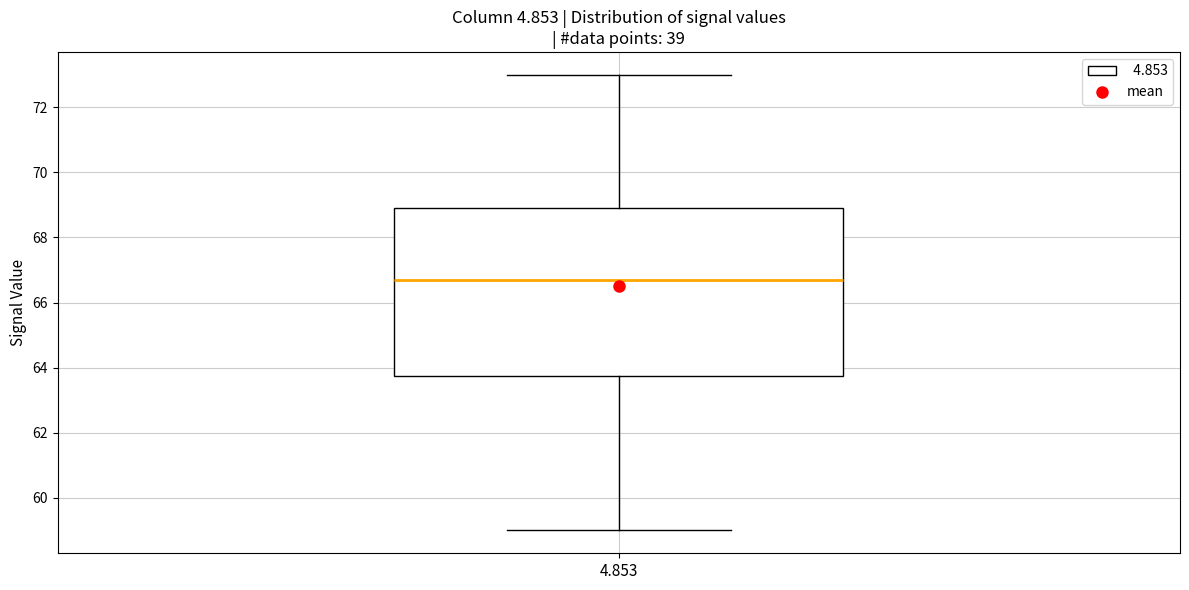

Transcribe this box plot: give where the median line is, the range the box spans, and where the two whiskers end, as read against the y-axis. The values are not printed on the chart, so give them approximately, as read against the axis.

median 66.8, box 63.8 to 69.0, whiskers 59.0 to 73.0